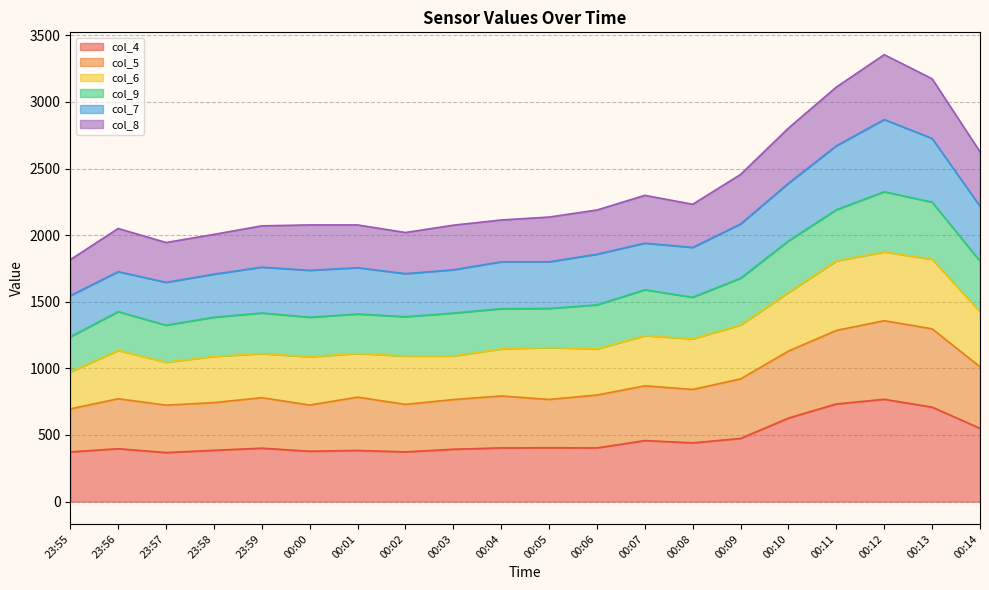

What is the total value across all series at 00:06?

2189